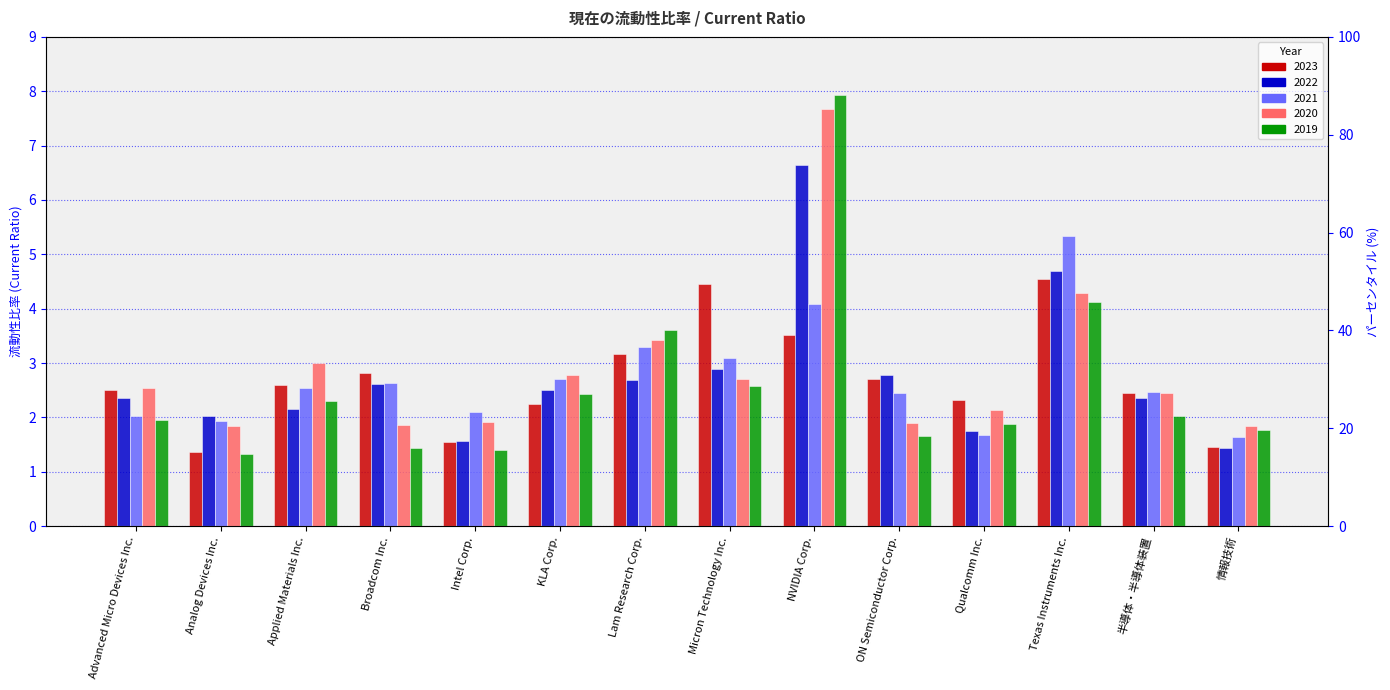

Reading right to left, list all the values displayed in this chart.

2023: 情報技術=1.5	半導体・半導体装置=2.5	Texas Instruments Inc.=4.5	Qualcomm Inc.=2.3	ON Semiconductor Corp.=2.7	NVIDIA Corp.=3.5	Micron Technology Inc.=4.5	Lam Research Corp.=3.2	KLA Corp.=2.2	Intel Corp.=1.5	Broadcom Inc.=2.8	Applied Materials Inc.=2.6	Analog Devices Inc.=1.4	Advanced Micro Devices Inc.=2.5
2022: 情報技術=1.4	半導体・半導体装置=2.4	Texas Instruments Inc.=4.7	Qualcomm Inc.=1.8	ON Semiconductor Corp.=2.8	NVIDIA Corp.=6.7	Micron Technology Inc.=2.9	Lam Research Corp.=2.7	KLA Corp.=2.5	Intel Corp.=1.6	Broadcom Inc.=2.6	Applied Materials Inc.=2.2	Analog Devices Inc.=2.0	Advanced Micro Devices Inc.=2.4
2021: 情報技術=1.6	半導体・半導体装置=2.5	Texas Instruments Inc.=5.3	Qualcomm Inc.=1.7	ON Semiconductor Corp.=2.5	NVIDIA Corp.=4.1	Micron Technology Inc.=3.1	Lam Research Corp.=3.3	KLA Corp.=2.7	Intel Corp.=2.1	Broadcom Inc.=2.6	Applied Materials Inc.=2.5	Analog Devices Inc.=1.9	Advanced Micro Devices Inc.=2.0
2020: 情報技術=1.9	半導体・半導体装置=2.5	Texas Instruments Inc.=4.3	Qualcomm Inc.=2.1	ON Semiconductor Corp.=1.9	NVIDIA Corp.=7.7	Micron Technology Inc.=2.7	Lam Research Corp.=3.4	KLA Corp.=2.8	Intel Corp.=1.9	Broadcom Inc.=1.9	Applied Materials Inc.=3.0	Analog Devices Inc.=1.8	Advanced Micro Devices Inc.=2.5
2019: 情報技術=1.8	半導体・半導体装置=2.0	Texas Instruments Inc.=4.1	Qualcomm Inc.=1.9	ON Semiconductor Corp.=1.7	NVIDIA Corp.=7.9	Micron Technology Inc.=2.6	Lam Research Corp.=3.6	KLA Corp.=2.4	Intel Corp.=1.4	Broadcom Inc.=1.4	Applied Materials Inc.=2.3	Analog Devices Inc.=1.3	Advanced Micro Devices Inc.=1.9